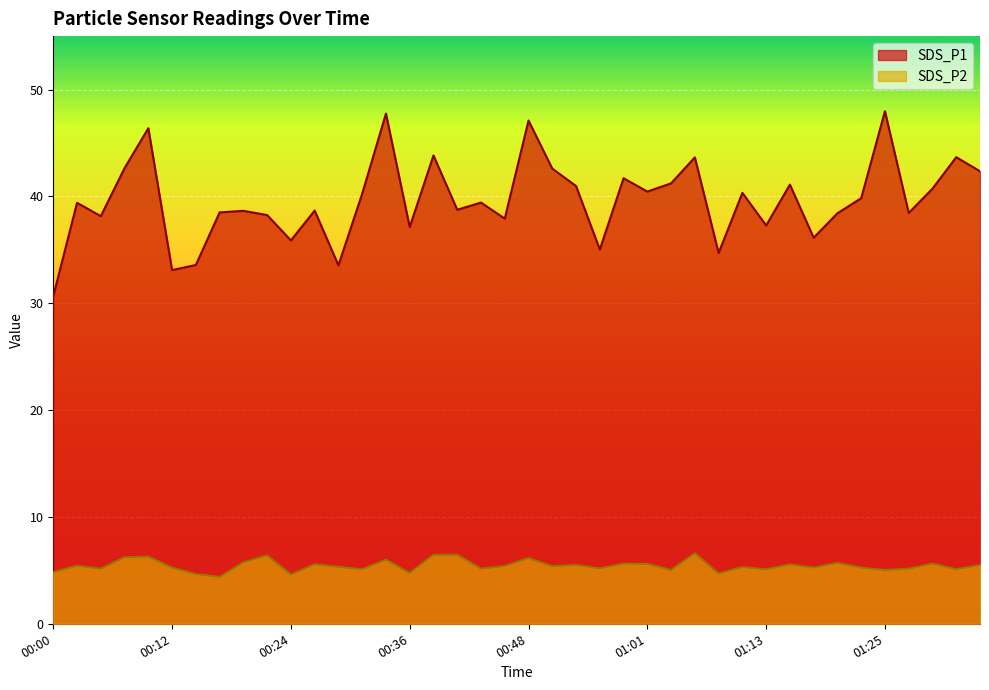

Read the SDS_P2 value at 00:00.

4.8